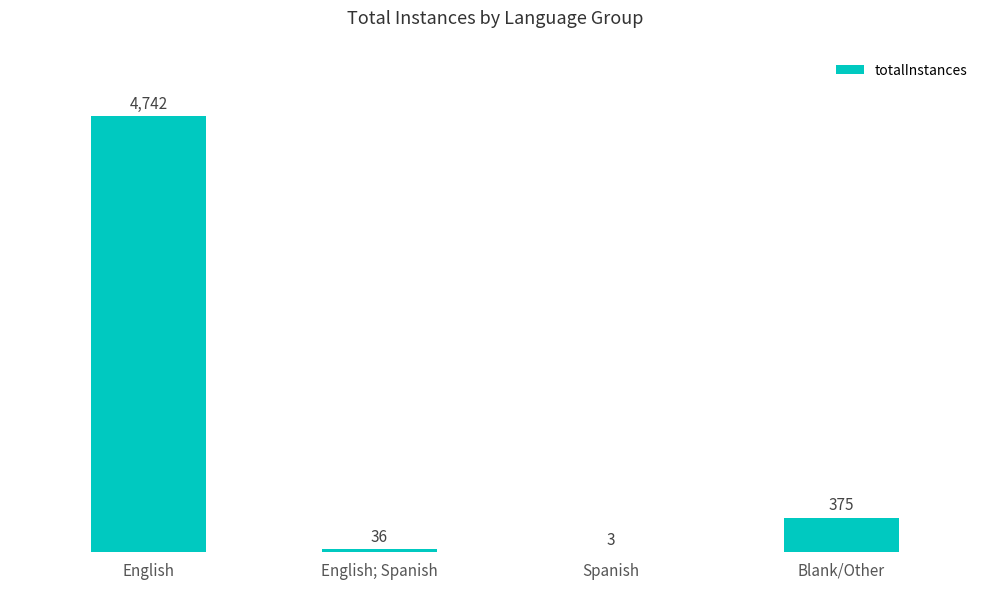

Which has a higher value, Blank/Other or English?

English